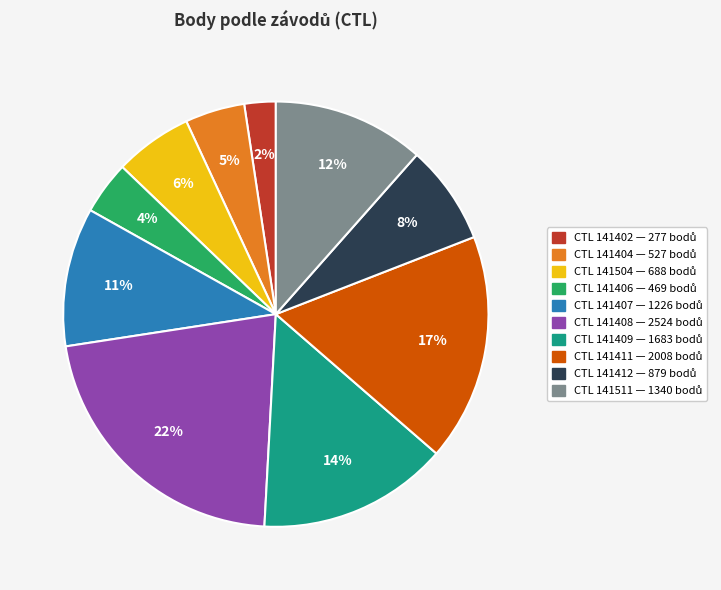

Is there a majority slice in this chart?

No